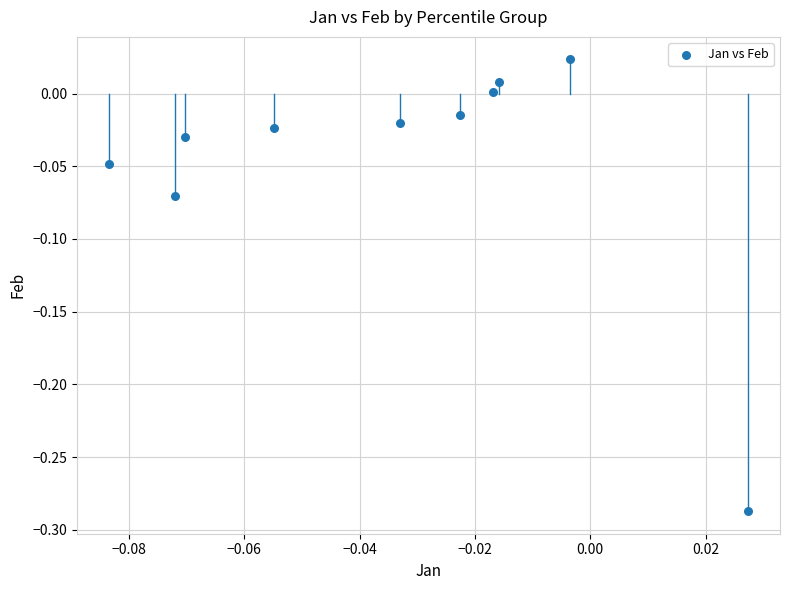

What is the range of Y values (max minus min)?

0.3